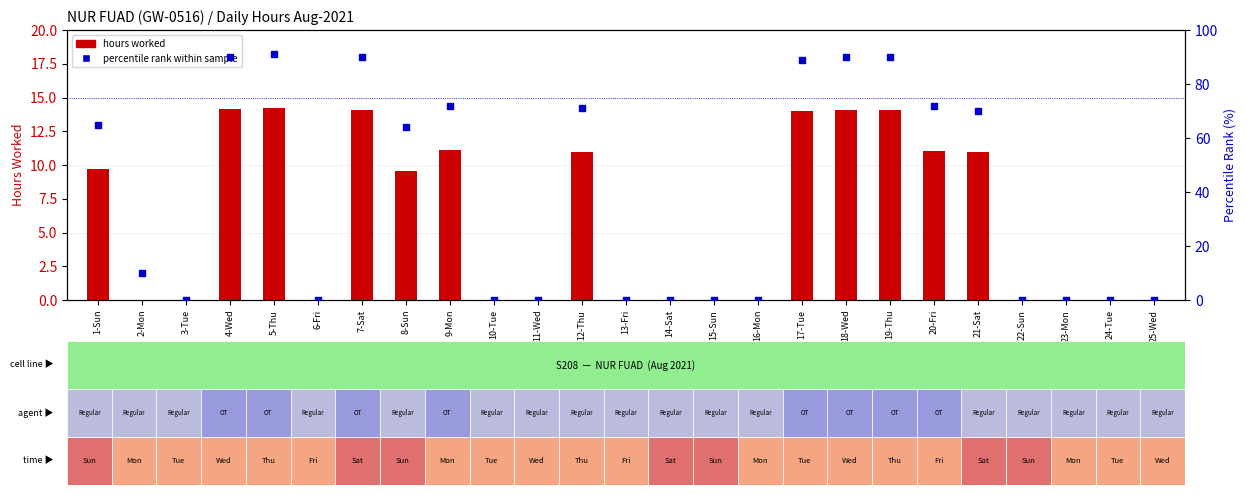

Which series contains the highest Y value?

percentile rank within sample